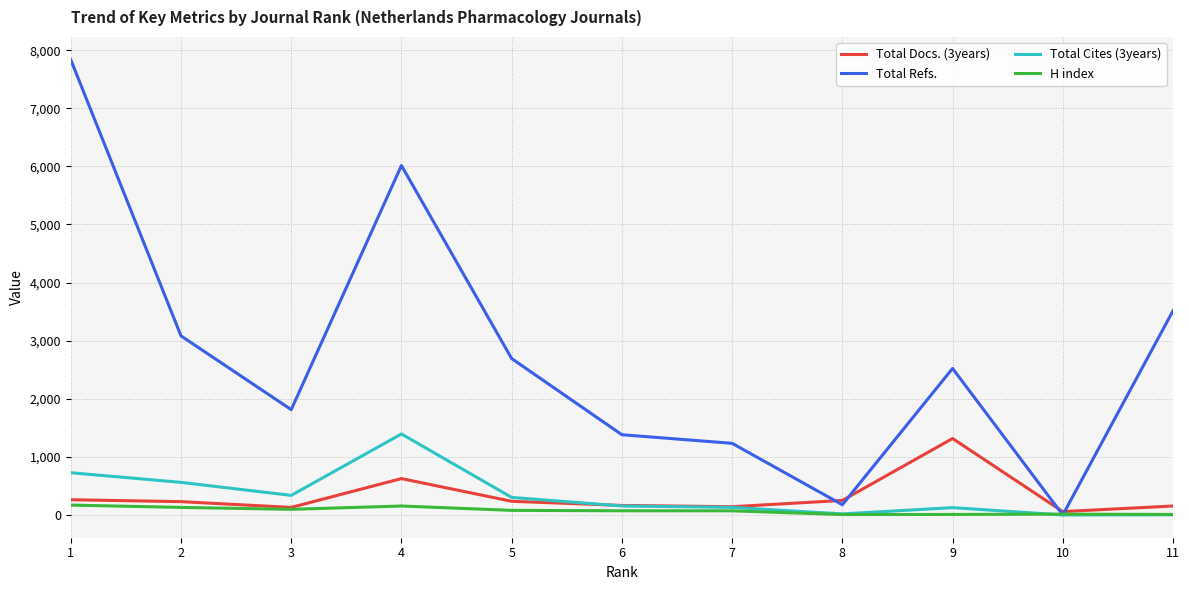

Which series has the widest spread of values?

Total Refs.